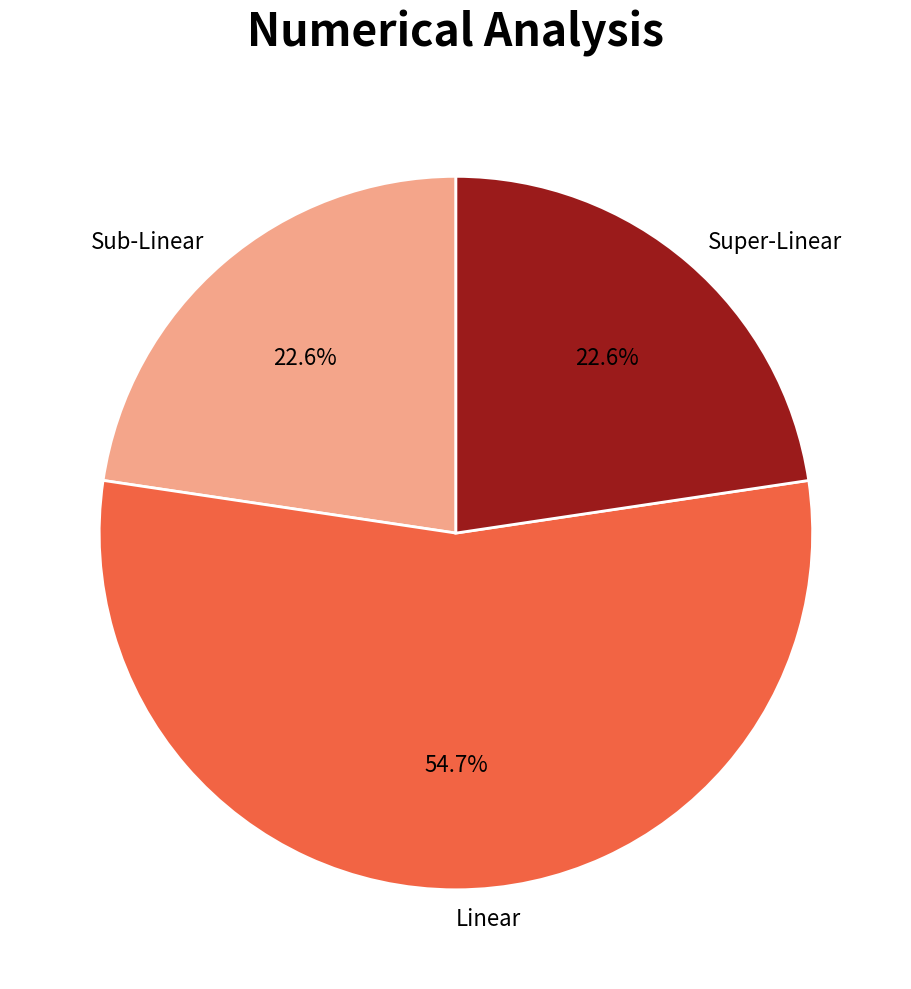

Which has a higher value, Sub-Linear or Linear?

Linear